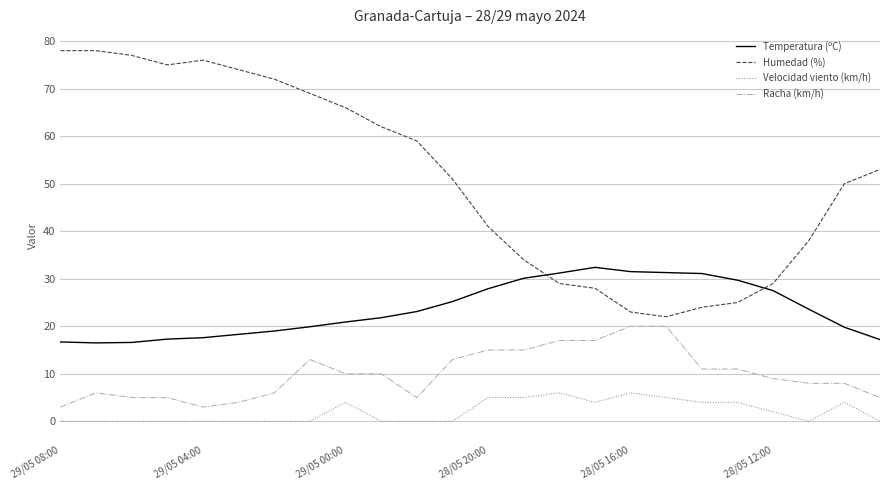

Which series has the widest spread of values?

Humedad (%)